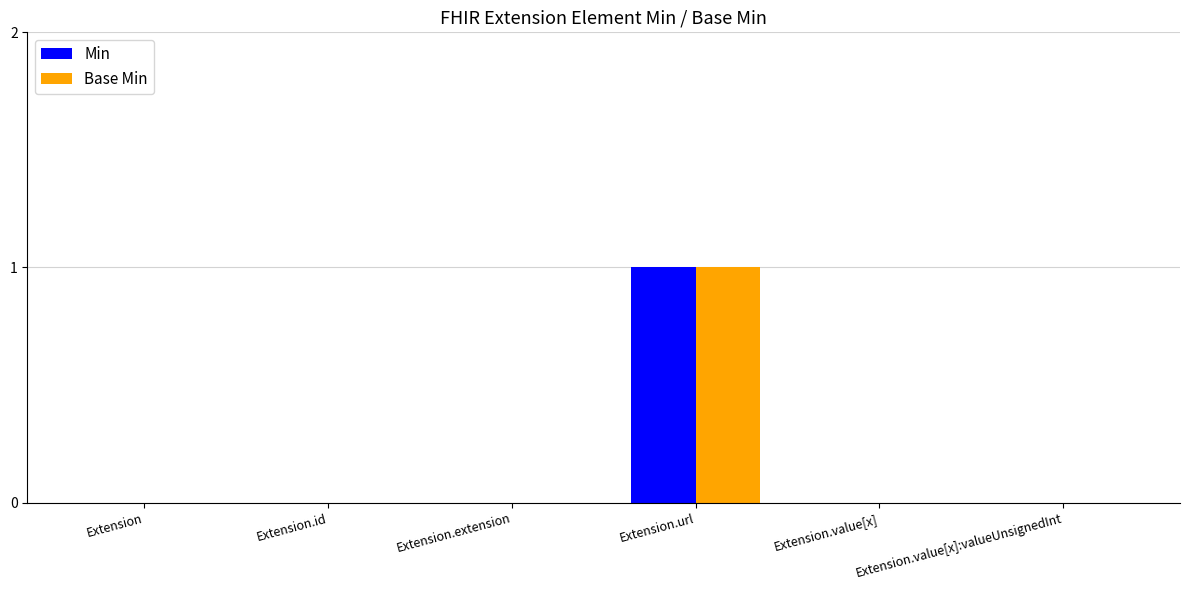

Which label corresponds to the largest value in the chart?

Extension.url